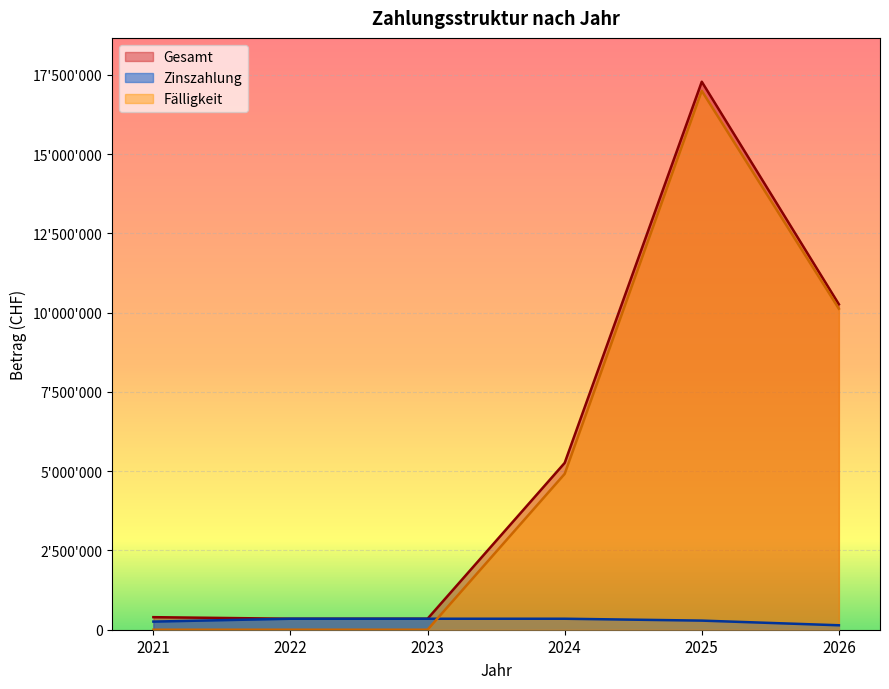

At which label does Gesamt first exceed 5262509?

2025